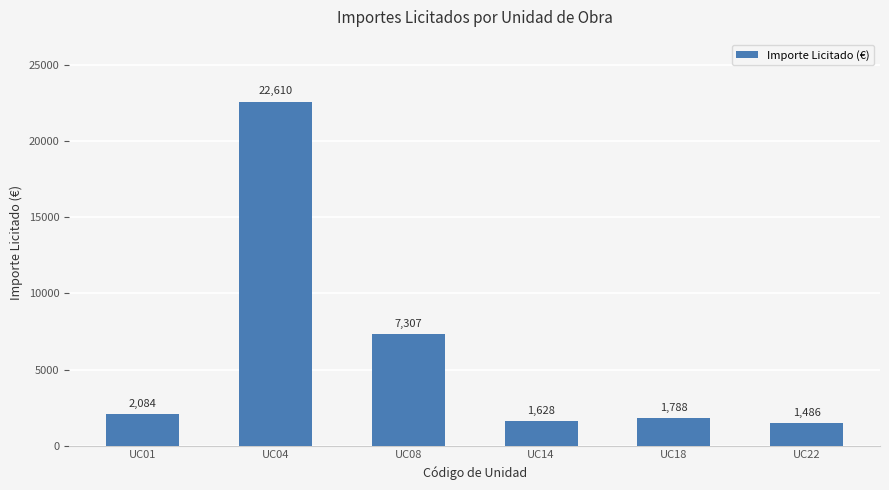

What is the approximate value at UC04?

22610.0